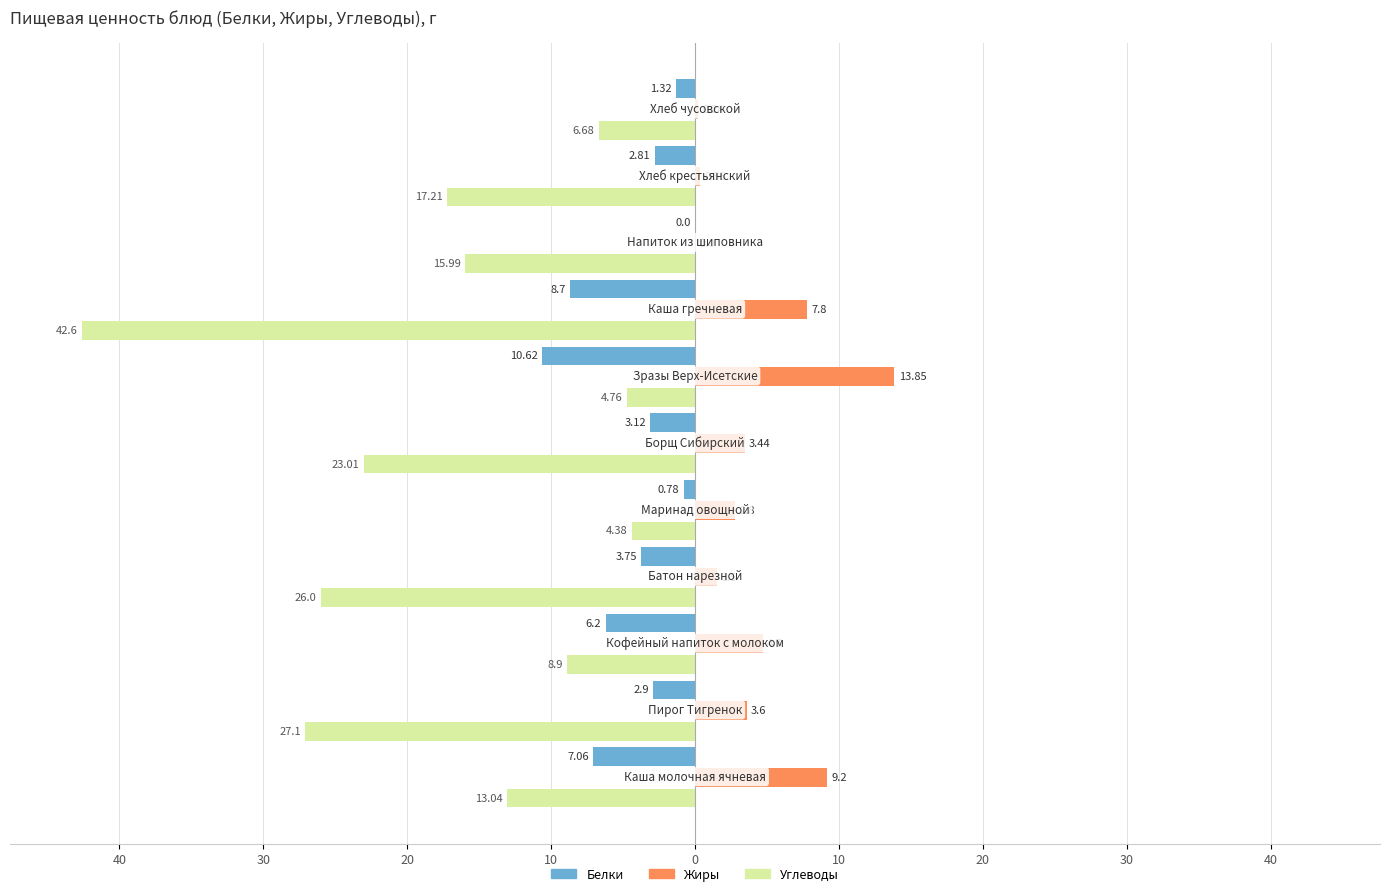

What are all the series names shown in the legend?

Белки, Жиры, Углеводы